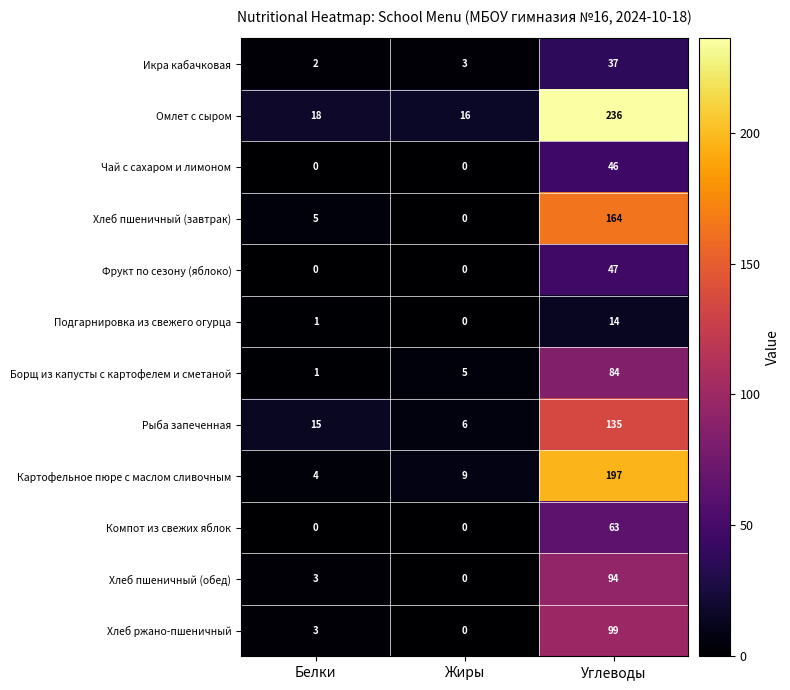

How many categories are shown in the chart?

3